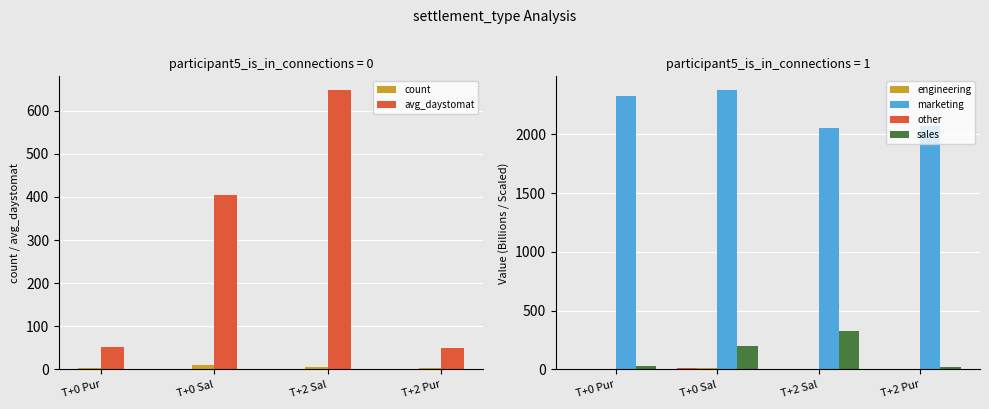

Between T+0 Sal and T+0 Pur, which is larger?

T+0 Sal